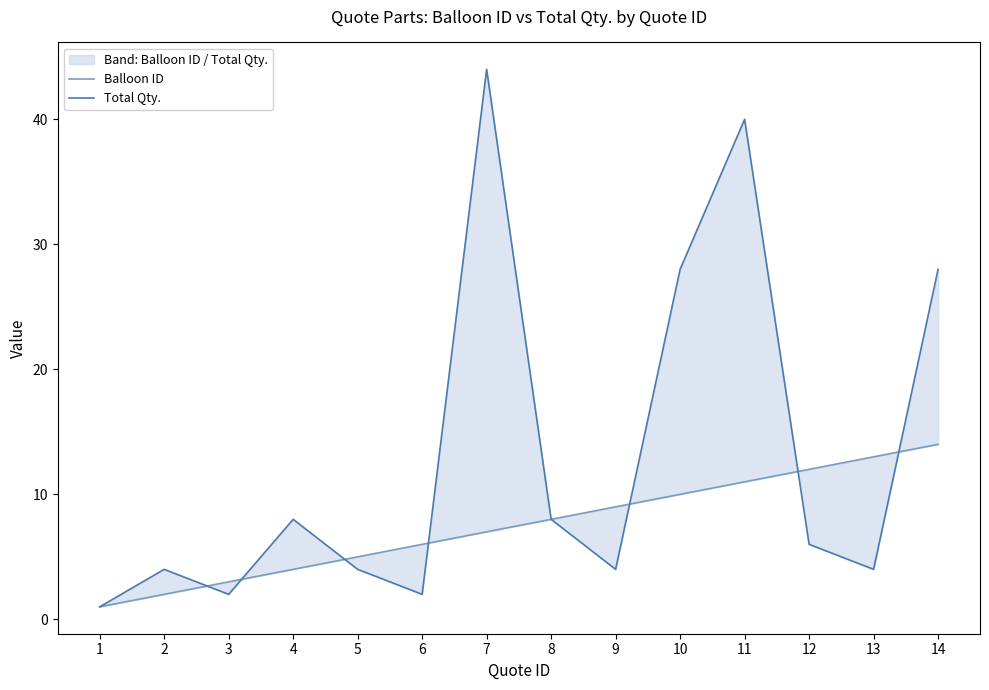

What is the value of the Total Qty. point at the 13th from the left?

4